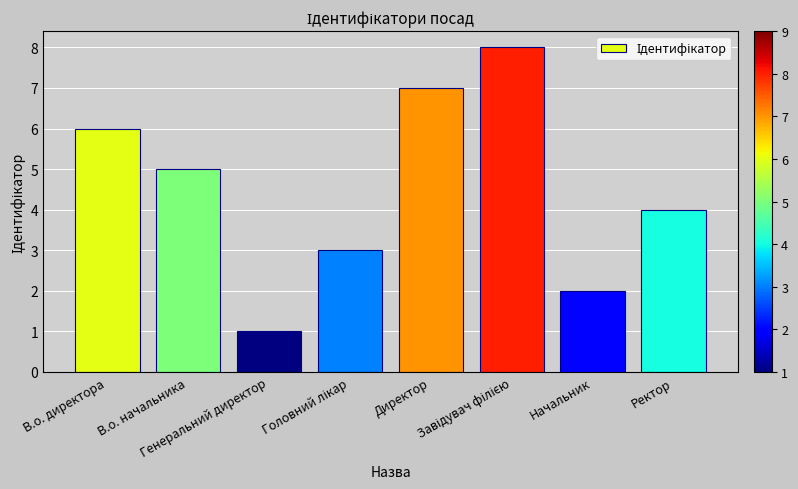

Between Начальник and В.о. начальника, which is larger?

В.о. начальника